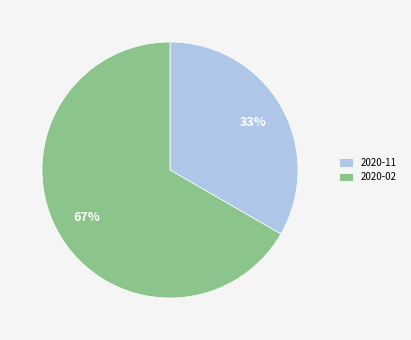

To the nearest percent, what is the average slice percentage?

50%